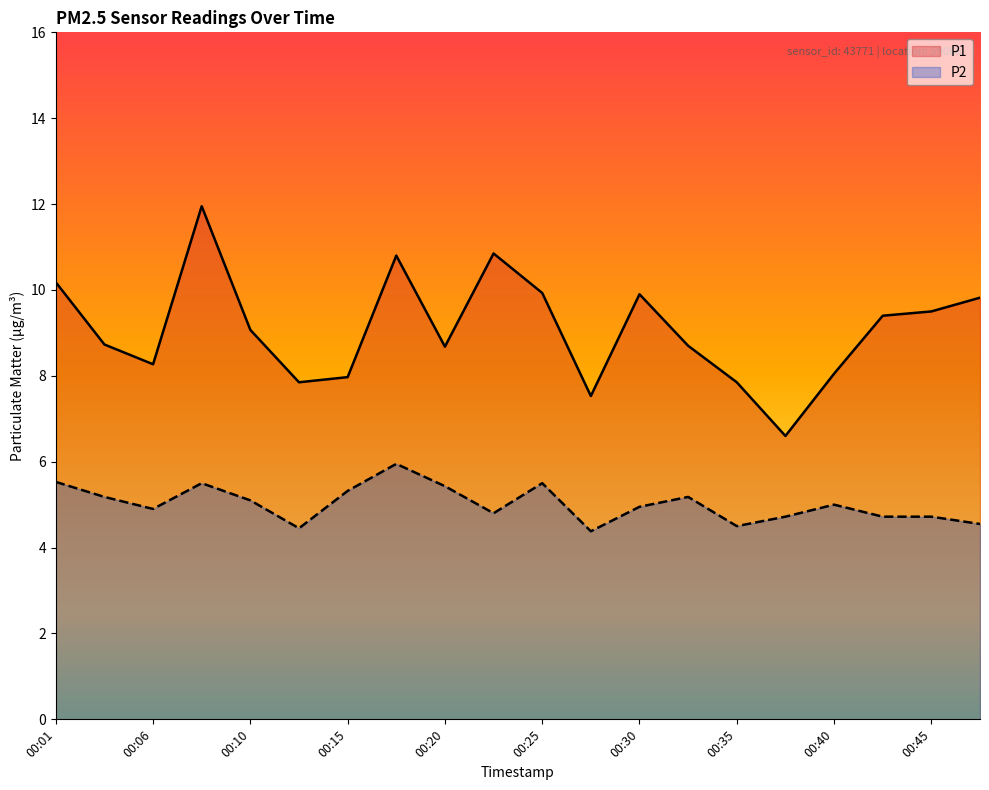

What is the approximate value of P2 at 00:20?

5.4